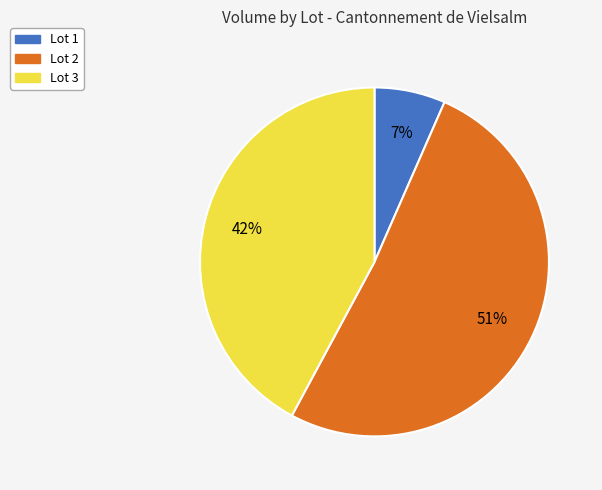

Which slice is the smallest?

Lot 1